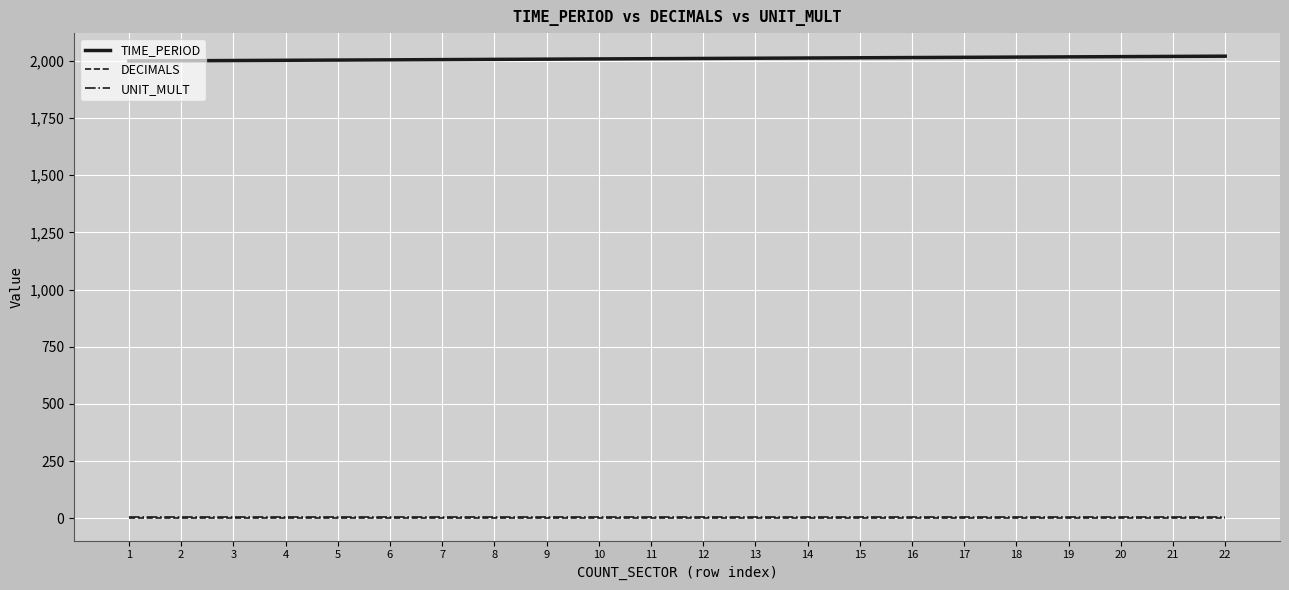

The value of TIME_PERIOD at 4 is 2003. True or false?

True